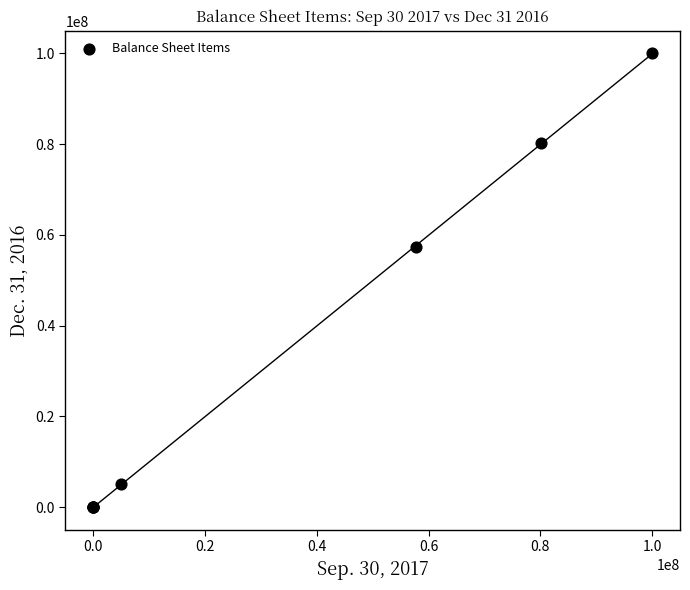

What Y value in the scatter plot is closest to 50000000?

57395209.0